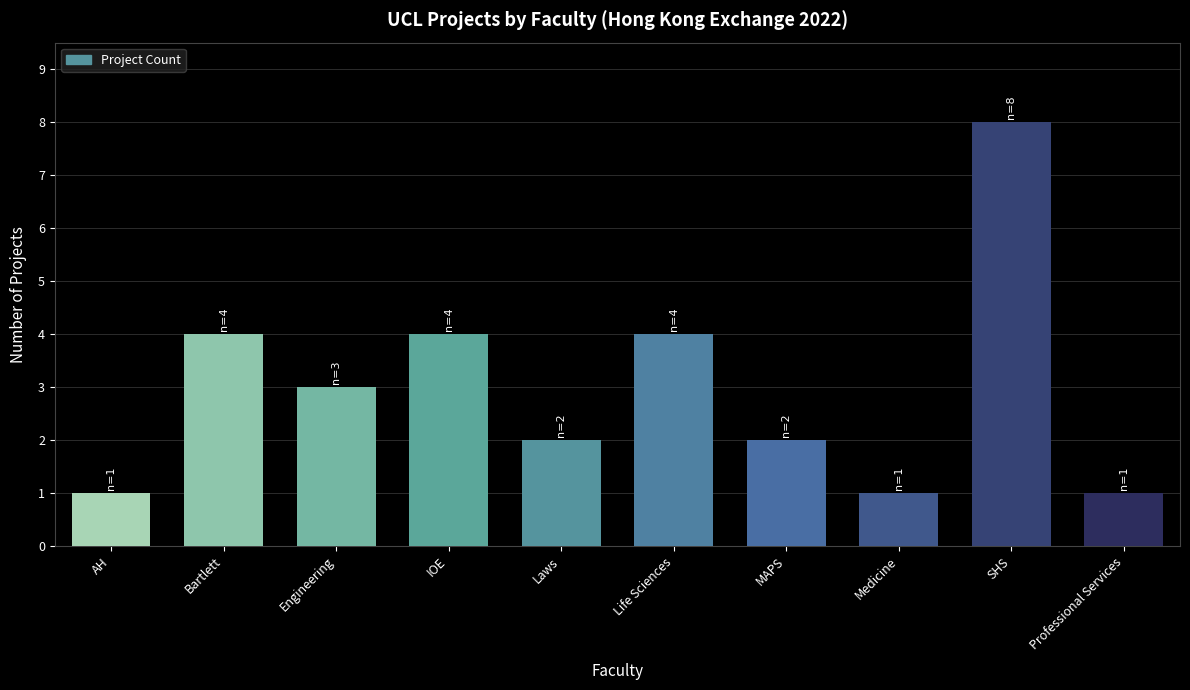

What is the difference between the maximum and minimum values?

7